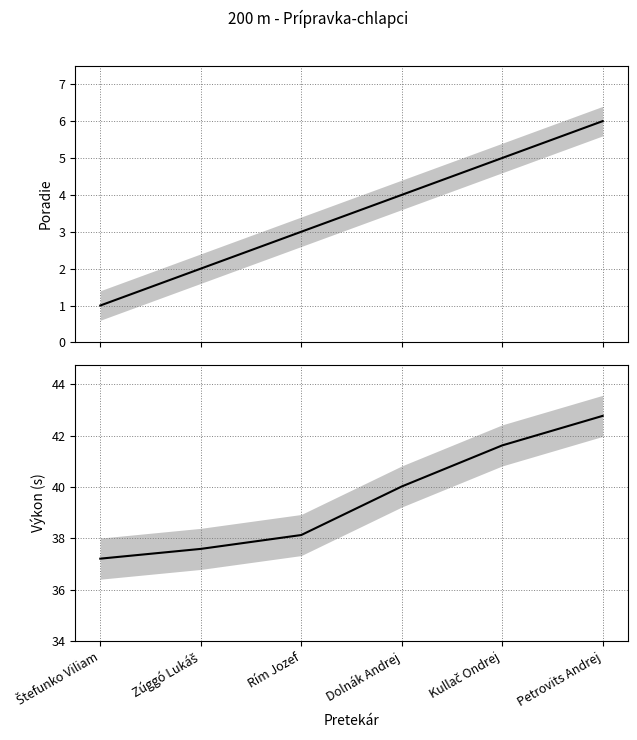

How many values in the Výkon series are below 40?

3